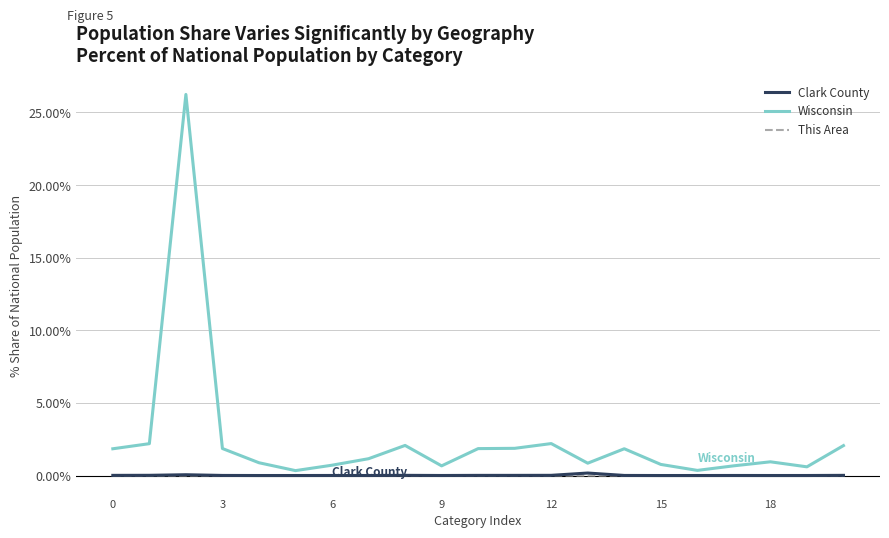

True or false: Clark County and Wisconsin cross at least once.

False